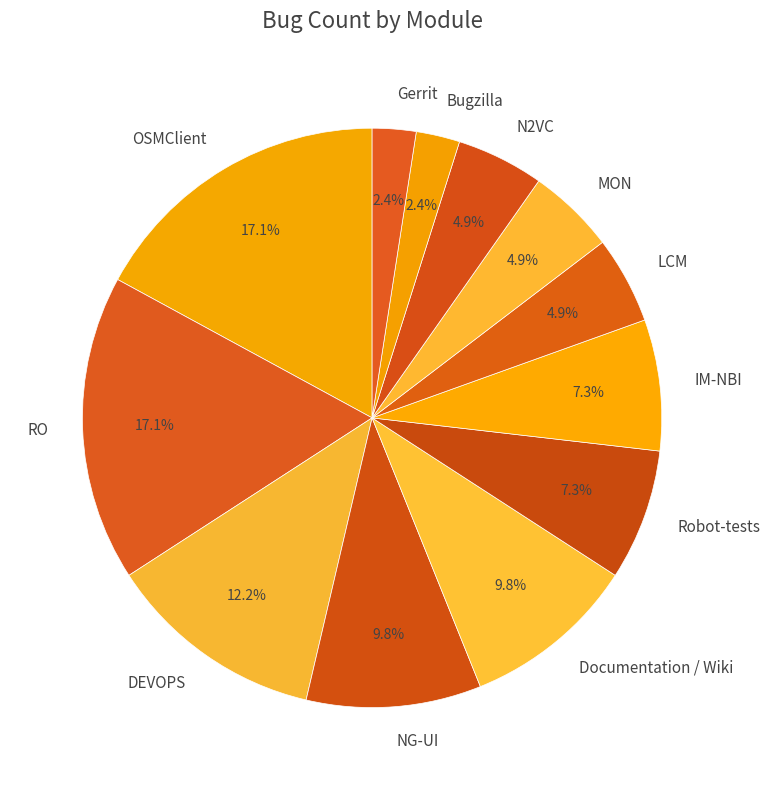

What is the ratio of the value at NG-UI to the value at MON?

2.0